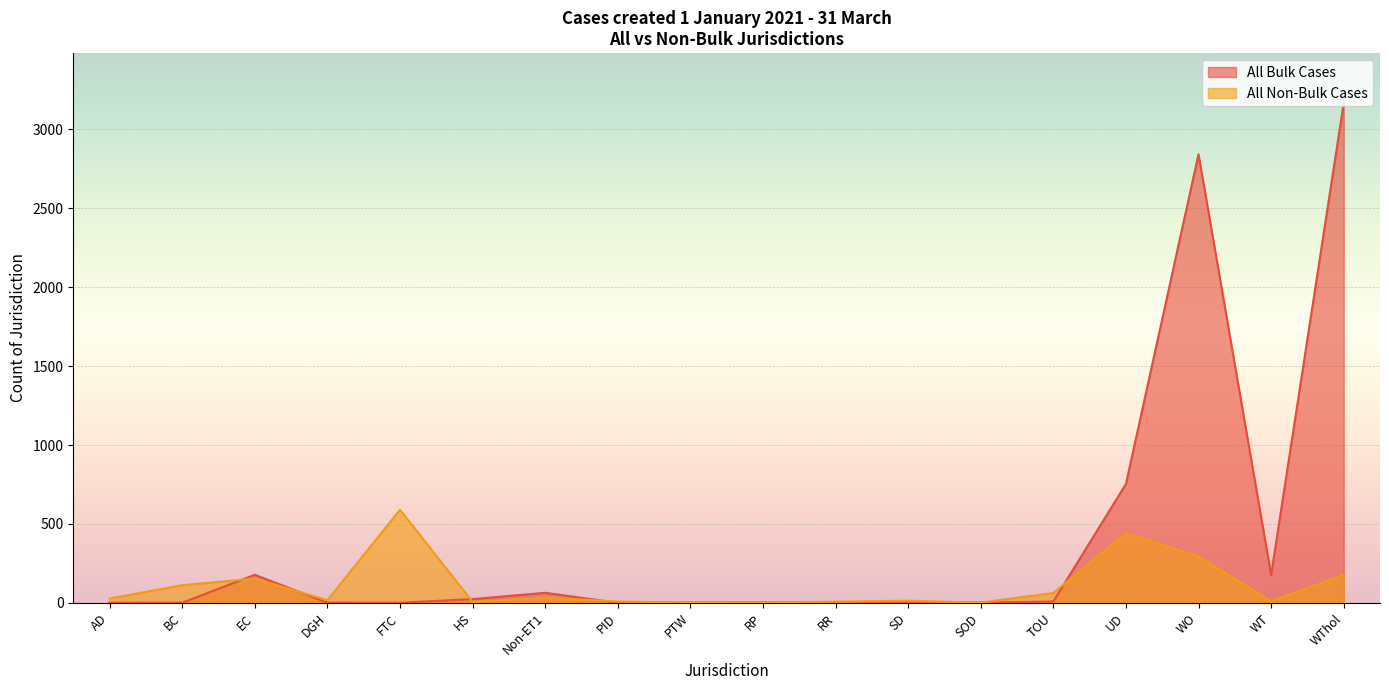

How many lines are shown in the chart?

2